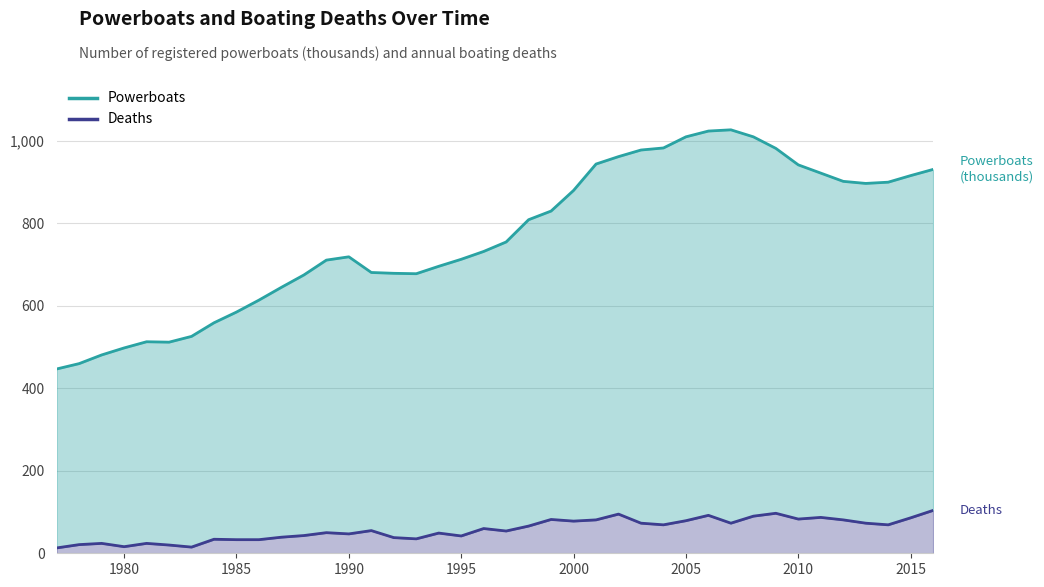

Is it true that Deaths equals 26 at 2002?

False